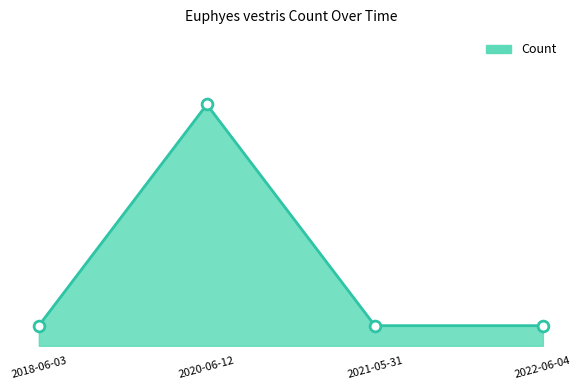

Between 2020-06-12 and 2021-05-31, which is larger?

2020-06-12